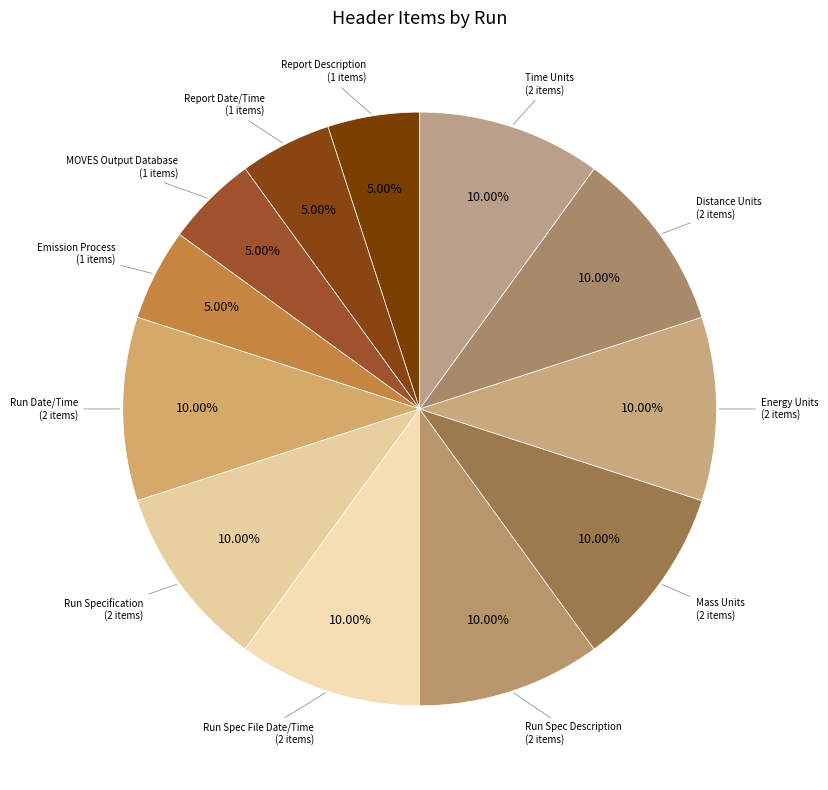

Which category has the smallest portion of the pie?

Report Description